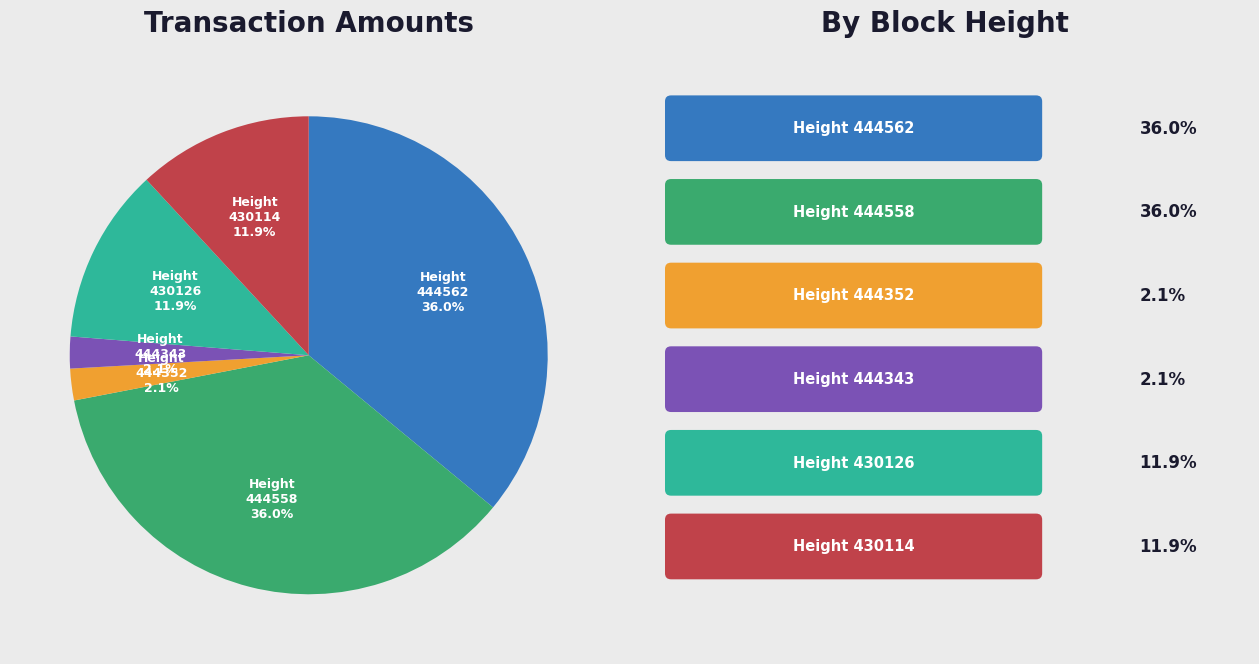

Is there a majority slice in this chart?

No